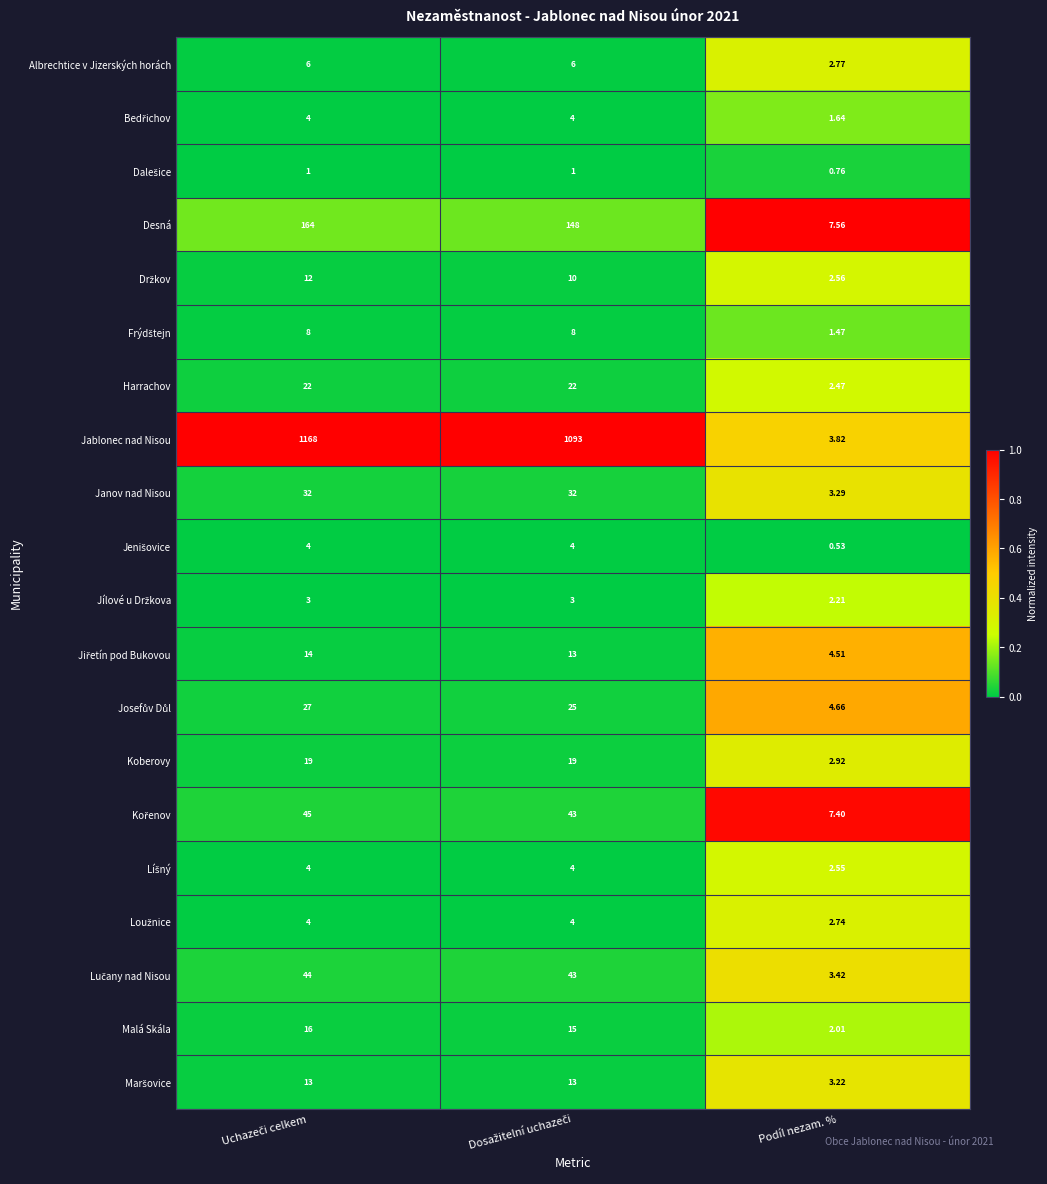

Which series has the largest total across all categories?

Jablonec nad Nisou